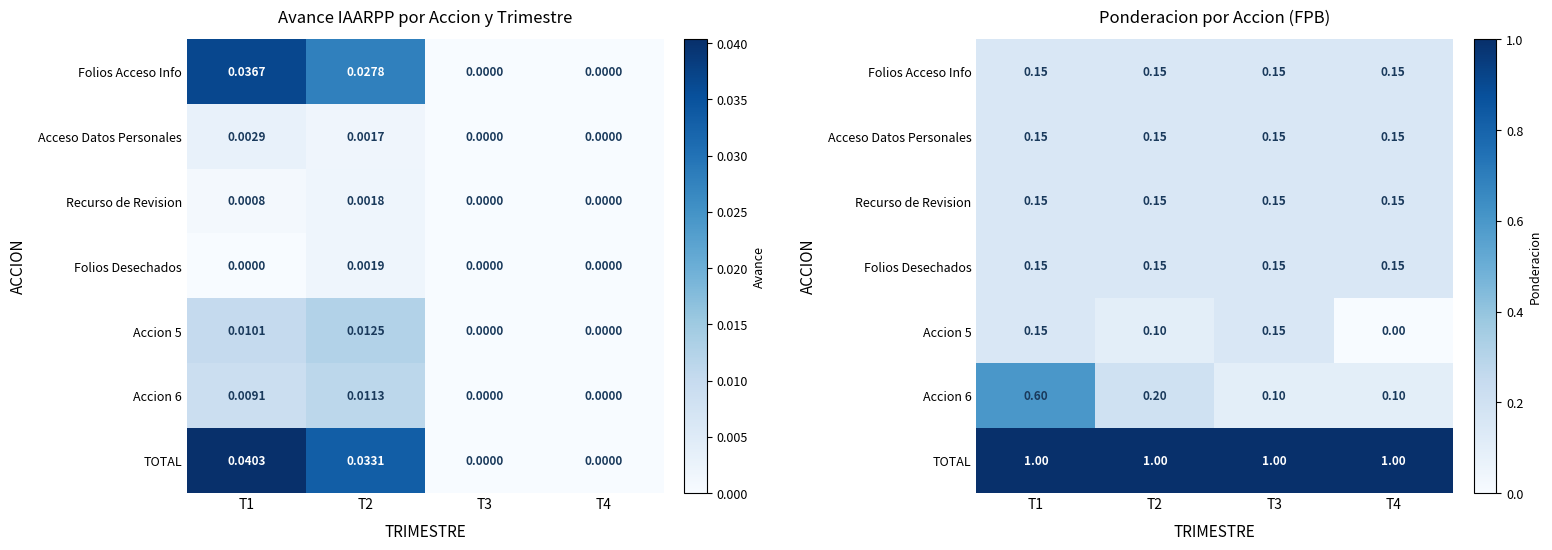

At which label is TOTAL closest to 1?

T1